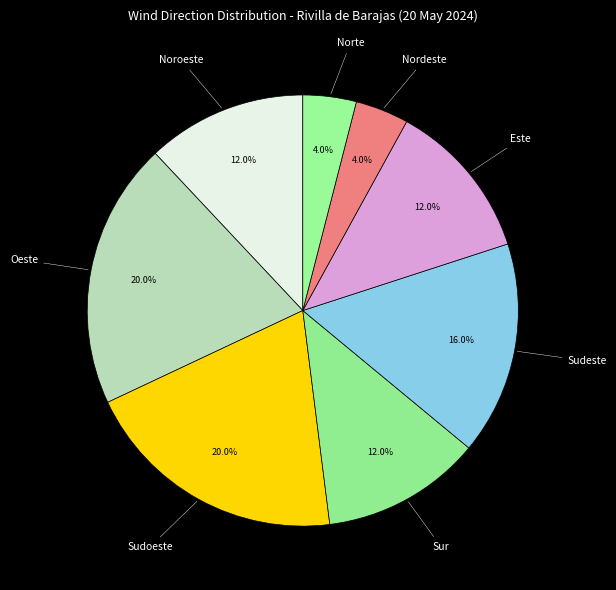

The Nordeste slice represents 12% of the pie. True or false?

False